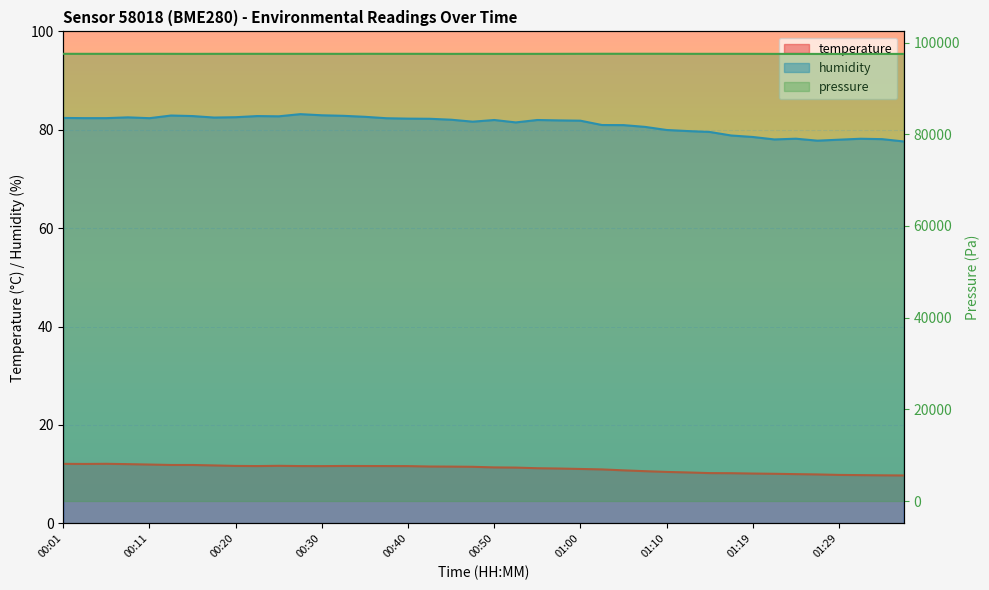

True or false: temperature and humidity intersect in this chart.

False